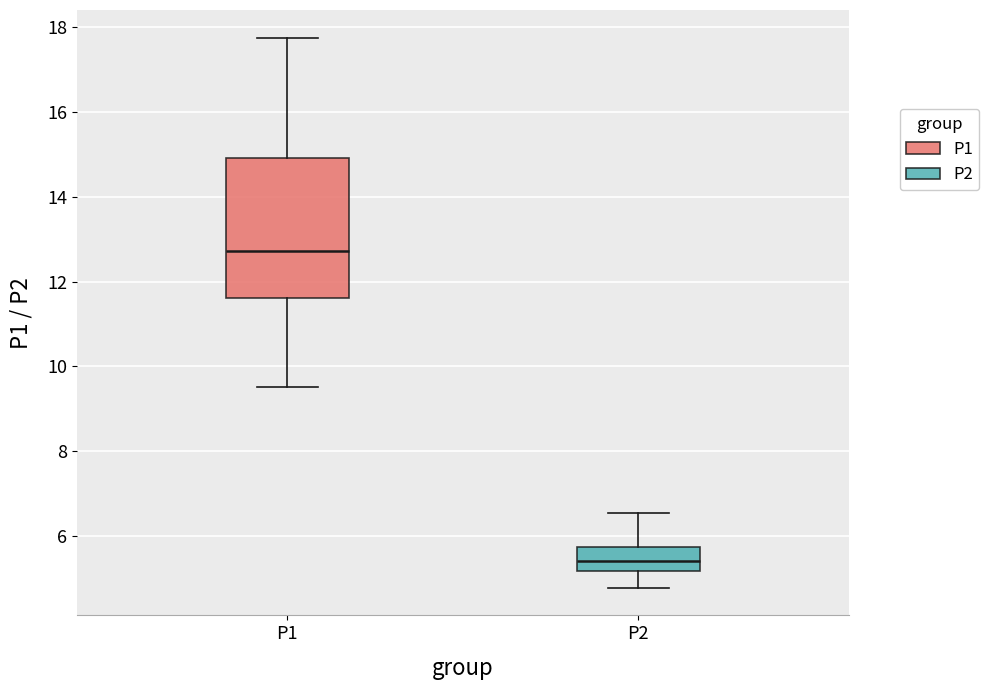

Where does the upper whisker of the box for P1 end on the y-axis? The values are not printed on the chart, so give them approximately, as read against the axis.

17.8